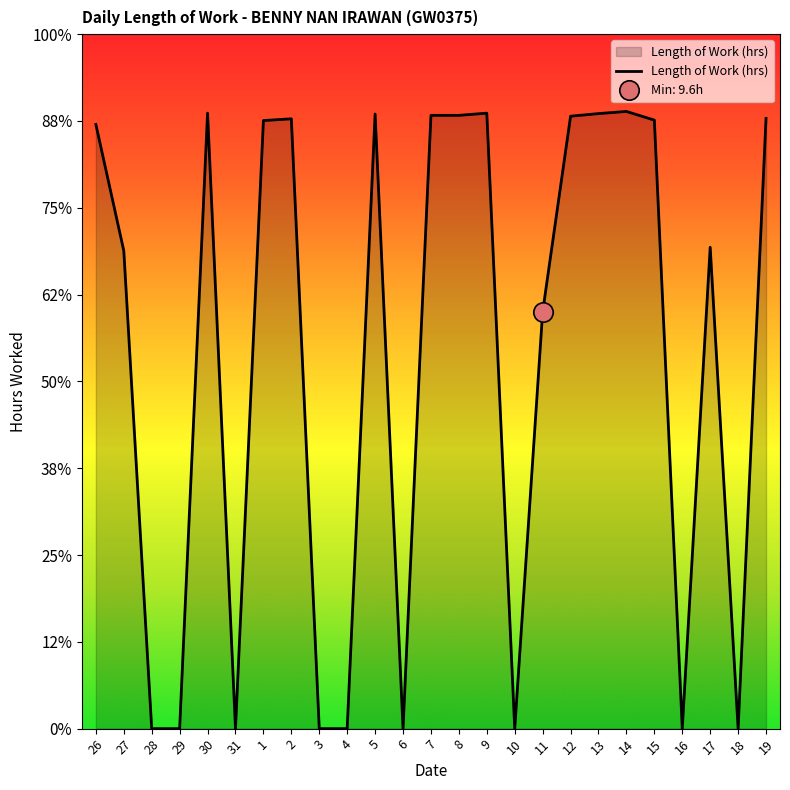

Is it true that the value at 17 is 15.3?

False